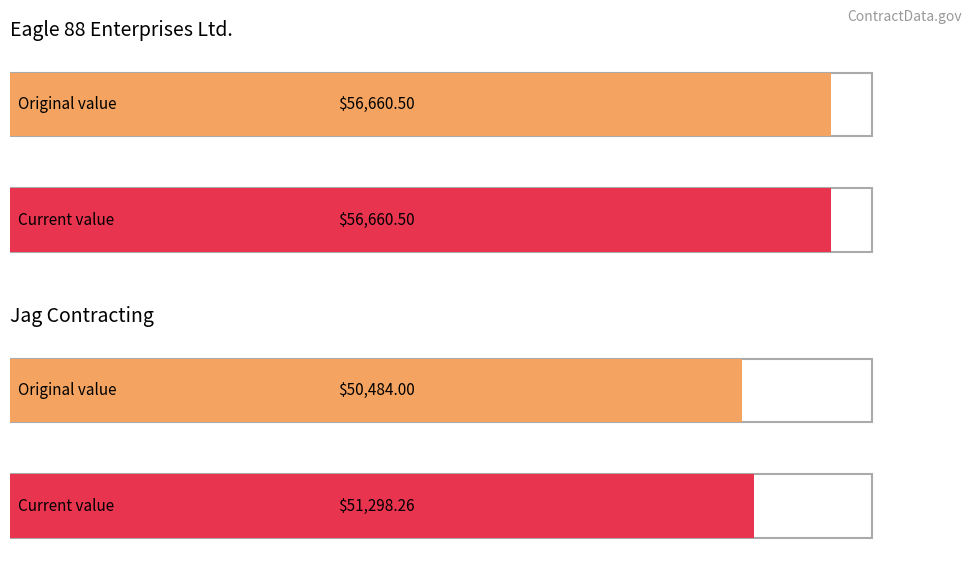

Where is original_value nearest to the value 48658?

Jag Contracting